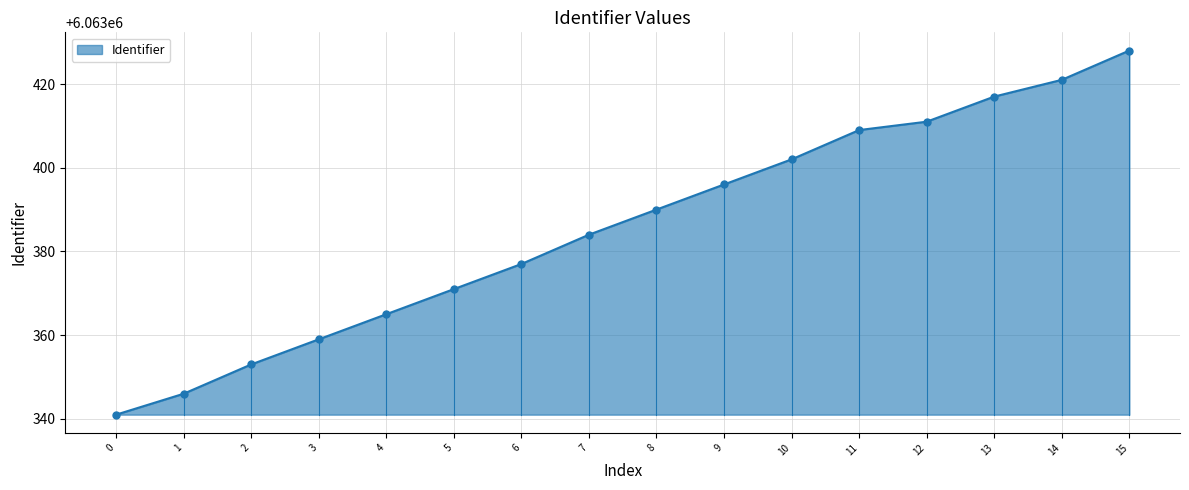

Rank the categories by value from lowest to highest.

0, 1, 2, 3, 4, 5, 6, 7, 8, 9, 10, 11, 12, 13, 14, 15